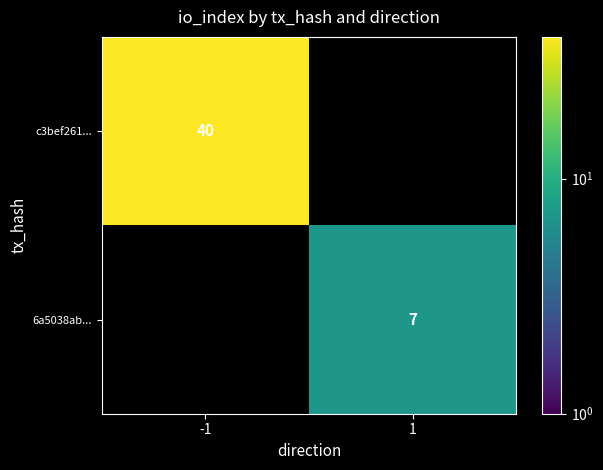

The value of 6a5038ab... at 1 is 1. True or false?

False